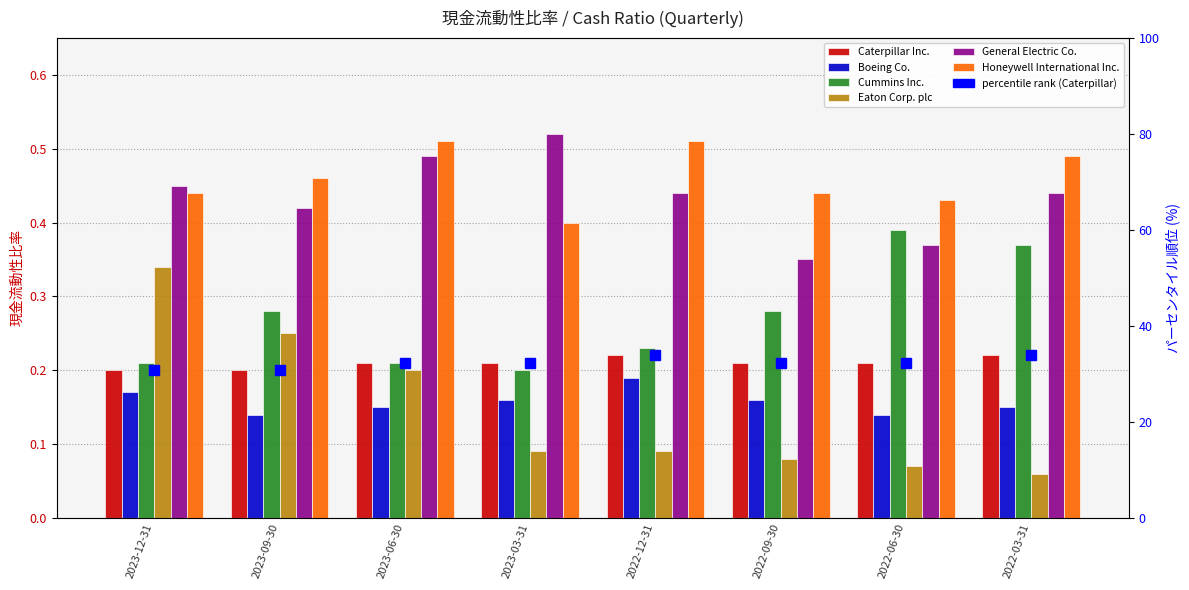

Reading right to left, list all the values displayed in this chart.

Caterpillar Inc.: 0.2	0.2	0.2	0.2	0.2	0.2	0.2	0.2
Boeing Co.: 0.1	0.1	0.2	0.2	0.2	0.1	0.1	0.2
Cummins Inc.: 0.4	0.4	0.3	0.2	0.2	0.2	0.3	0.2
Eaton Corp. plc: 0.1	0.1	0.1	0.1	0.1	0.2	0.2	0.3
General Electric Co.: 0.4	0.4	0.3	0.4	0.5	0.5	0.4	0.5
Honeywell International Inc.: 0.5	0.4	0.4	0.5	0.4	0.5	0.5	0.4